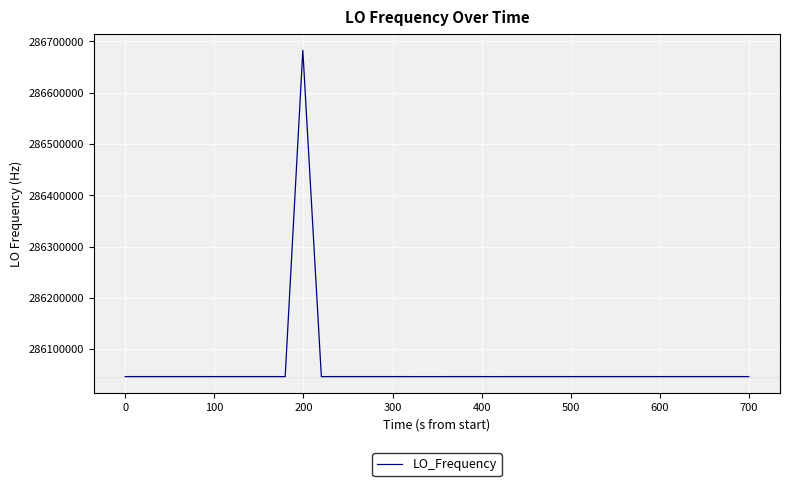

What is the maximum value shown in the chart?

286682703.9